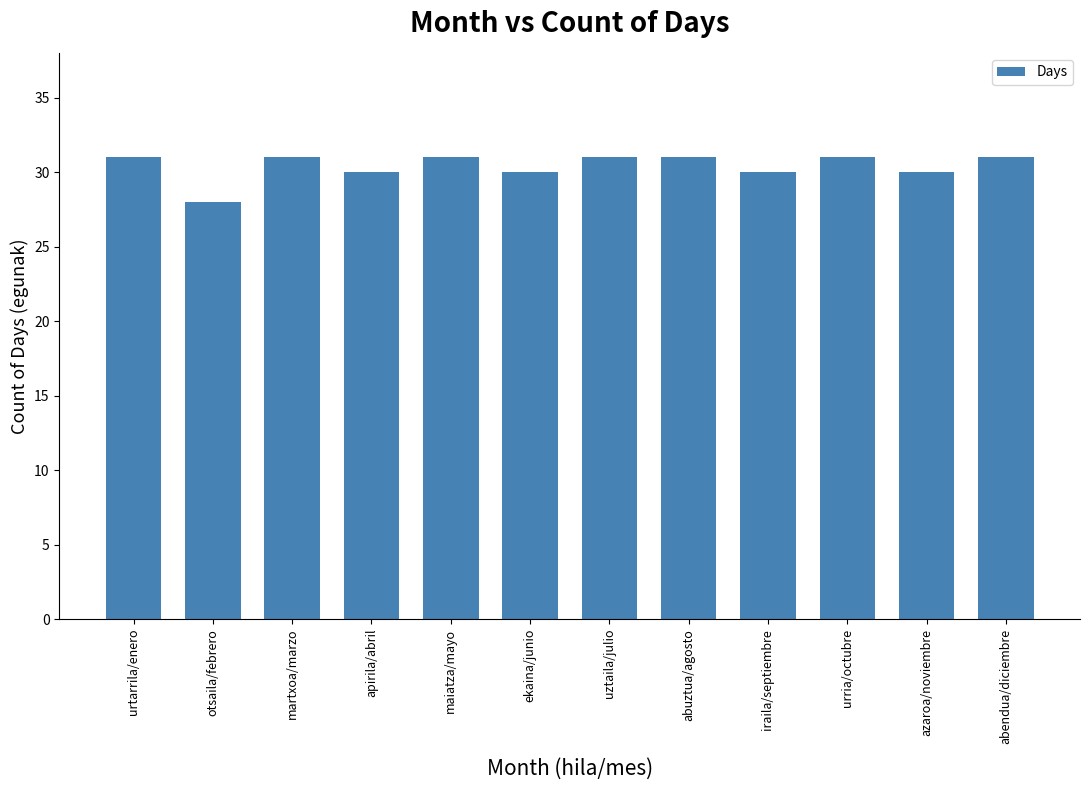

What is the label of the 8th bar from the left?

abuztua/agosto